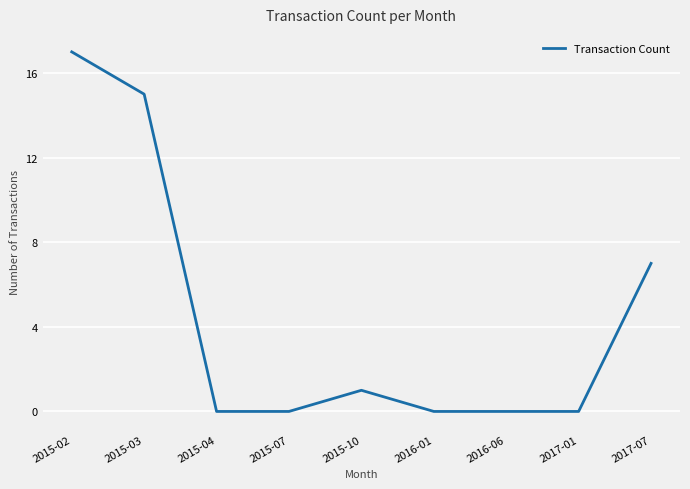

Is it true that the value at 2015-07 is -7?

False